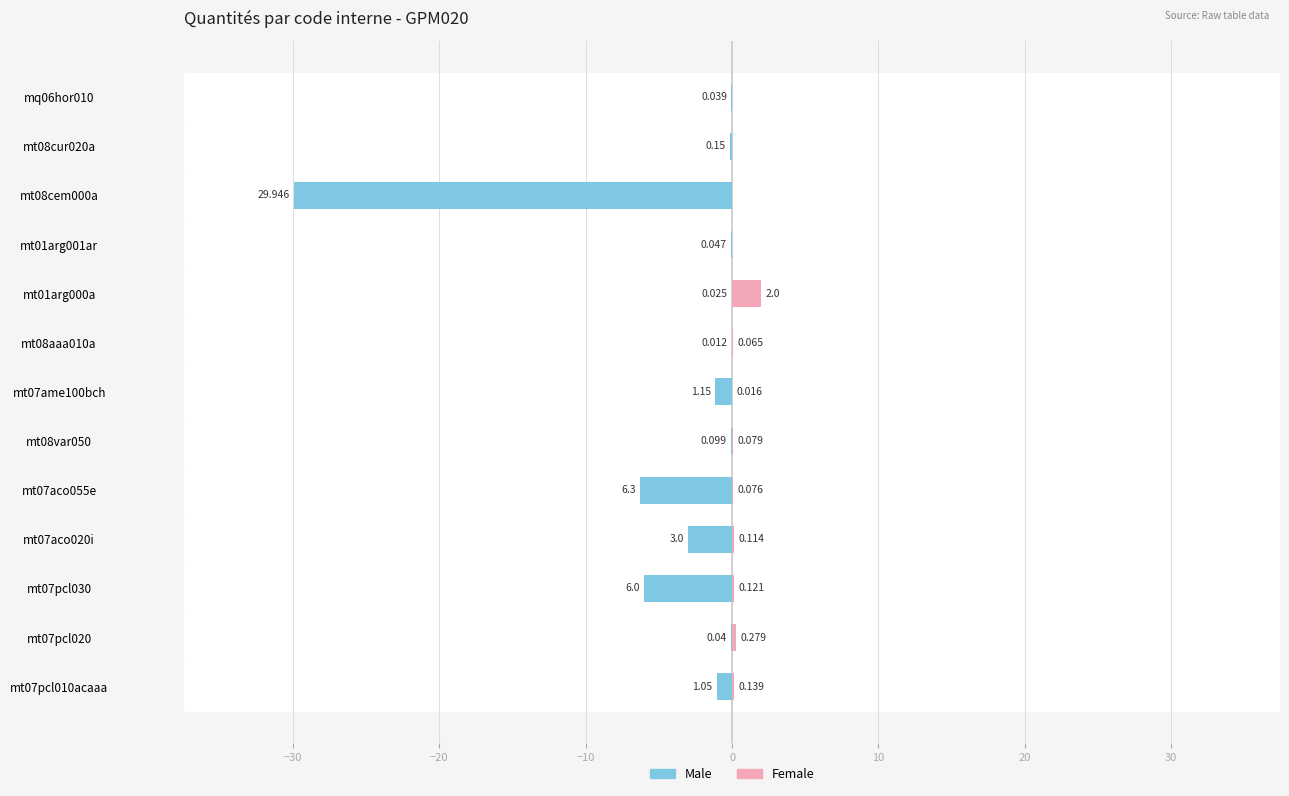

What is the greatest value displayed?

2.0